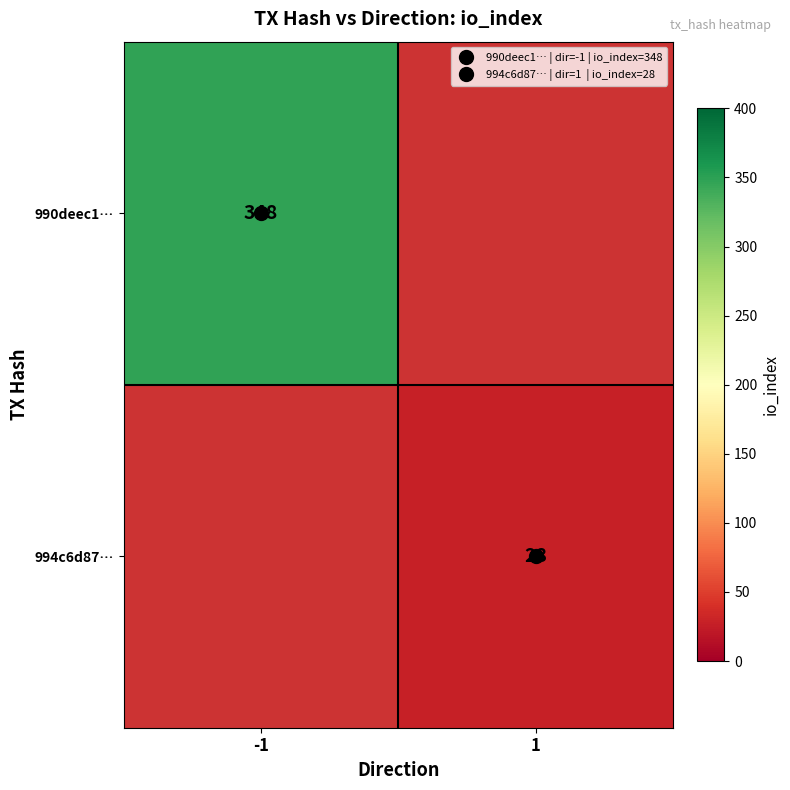

Which label corresponds to the smallest value in the chart?

1